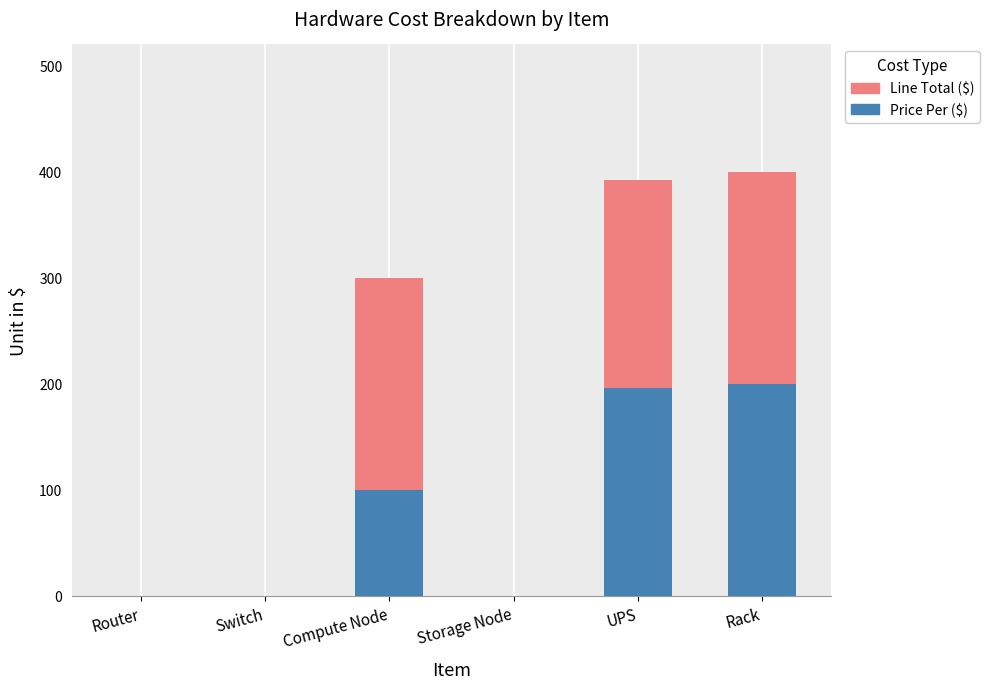

Are the bars horizontal?

No